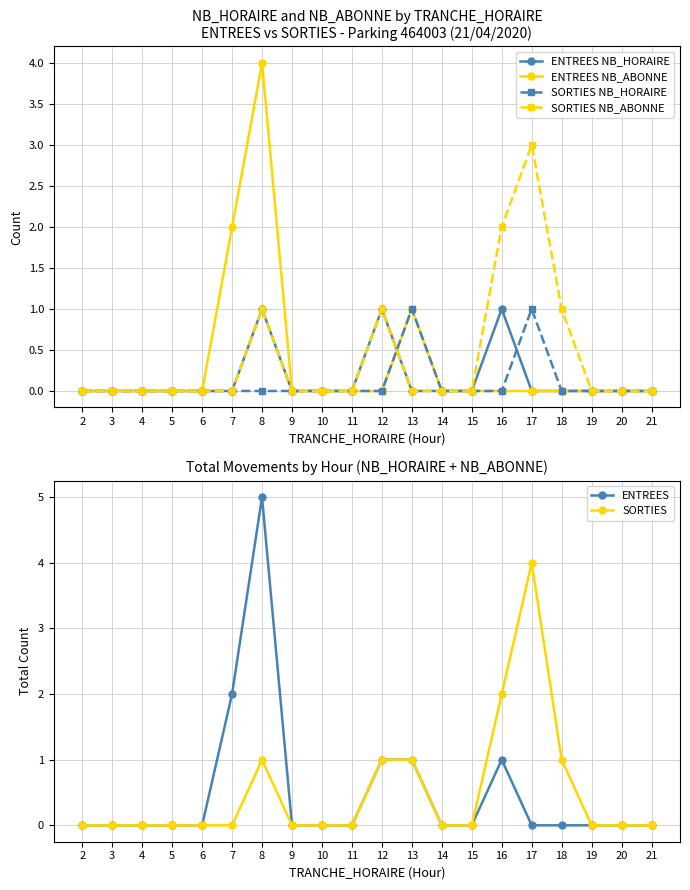

Rank the series by their maximum value, from highest to lowest.

ENTREES, ENTREES NB_ABONNE, SORTIES, SORTIES NB_ABONNE, ENTREES NB_HORAIRE, SORTIES NB_HORAIRE